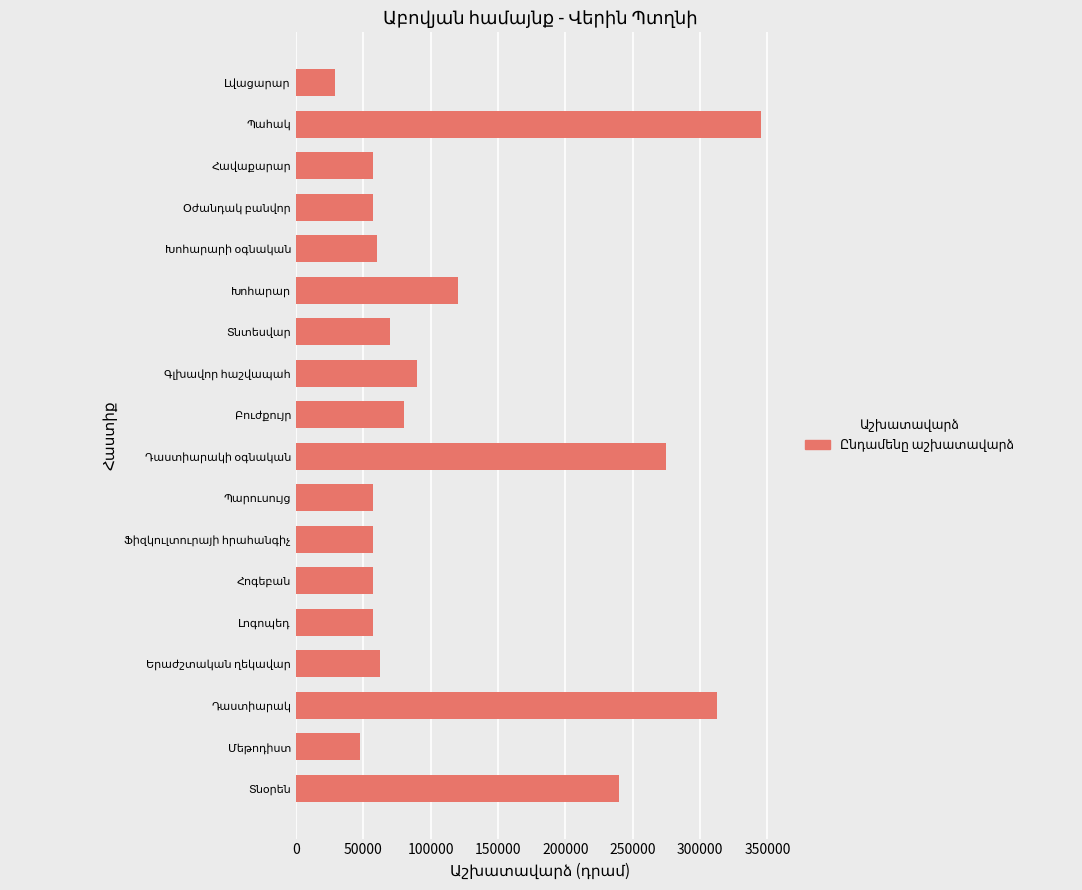

Reading bottom to top, extract all data points from this chart.

240000	47500	312500	62500	57500	57500	57500	57500	275000	80000	90000	70000	120000	60000	57500	57500	345000	28750